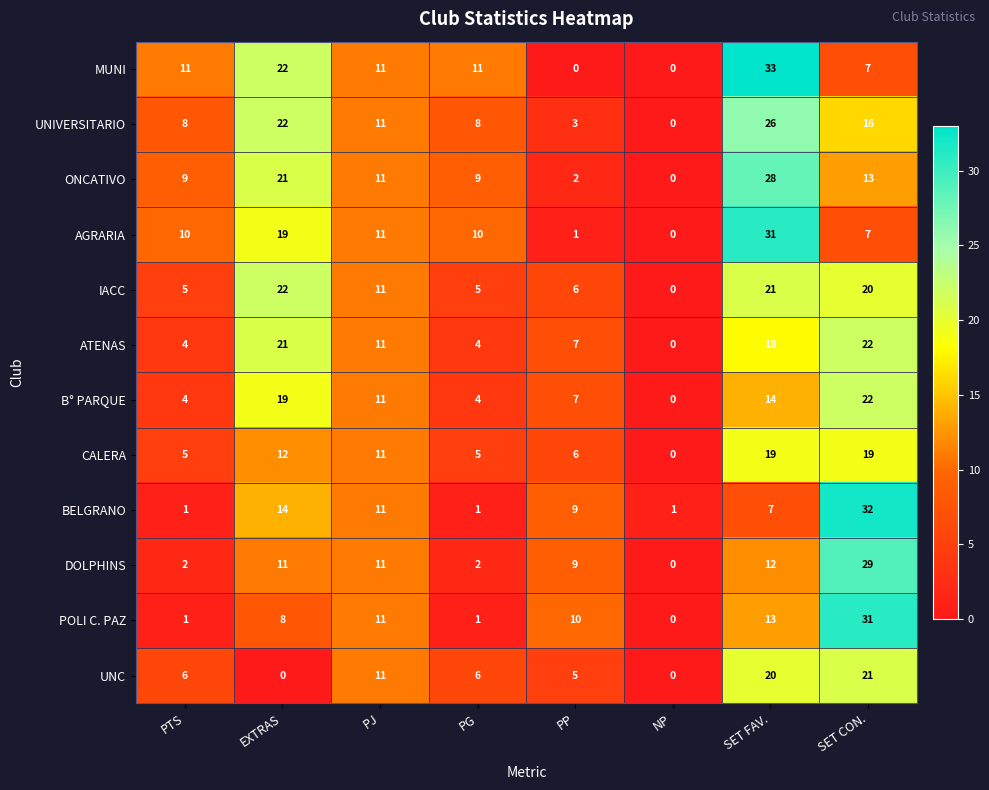

Which series has the largest range (max minus min)?

MUNI